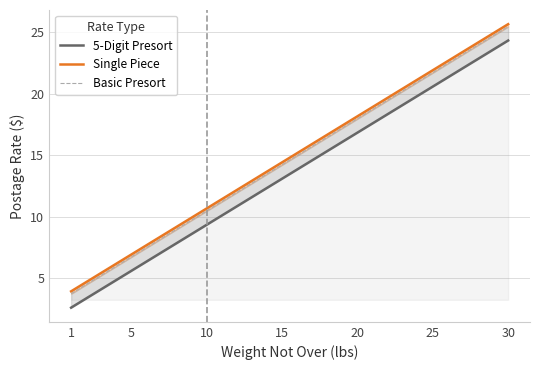

The value of Basic Presort at 20 is 18.0. True or false?

True